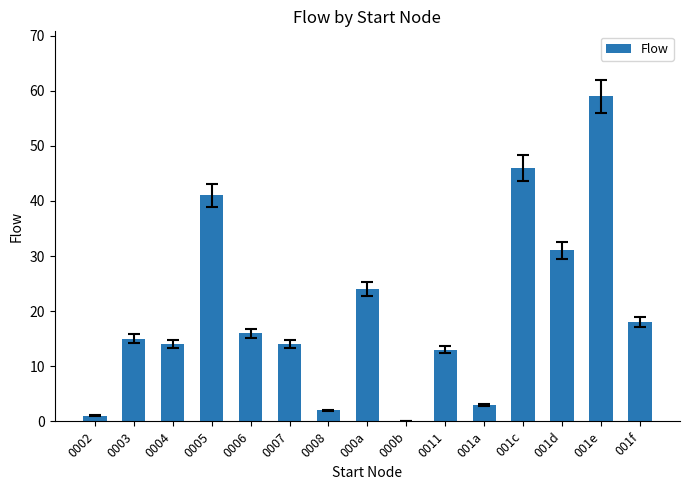

The chart shows a value of 15 at 0003. True or false?

True